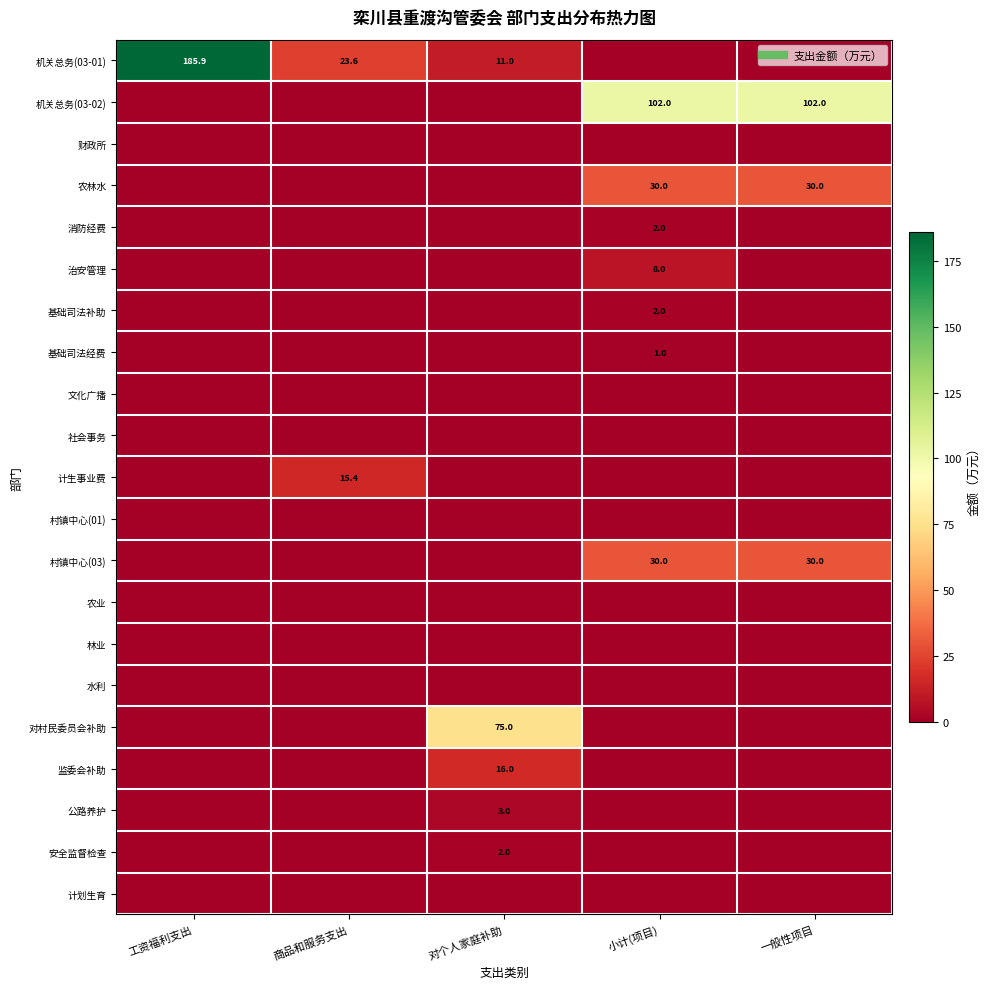

The value of 对村民委员会补助 at 工资福利支出 is -47.8. True or false?

False